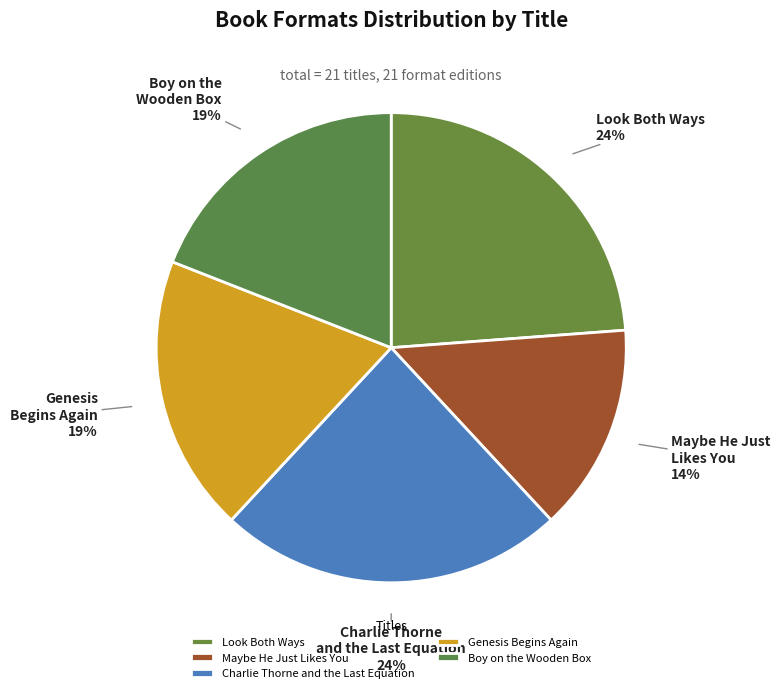

To the nearest percent, what is the average slice percentage?

20%